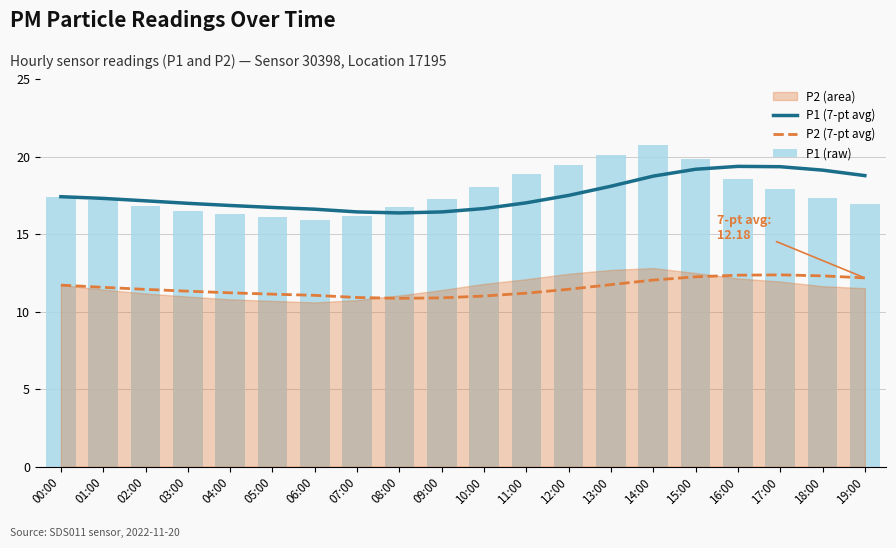

True or false: P1 (7-pt avg) and P2 (7-pt avg) intersect in this chart.

False